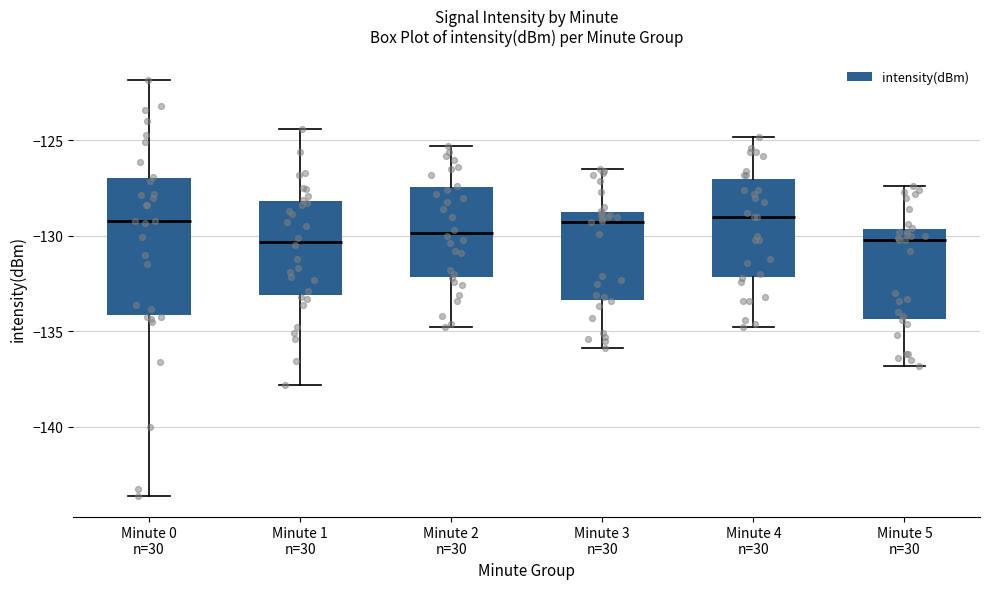

Where does the upper whisker of the box for Minute 3 n=30 end on the y-axis? The values are not printed on the chart, so give them approximately, as read against the axis.

-126.5